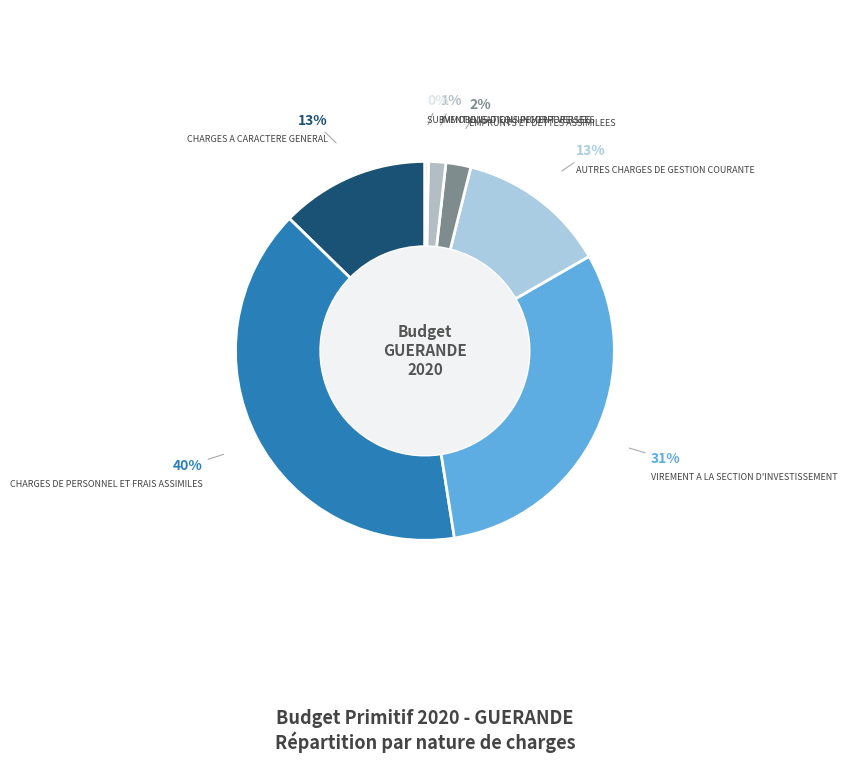

Is the sum of CHARGES DE PERSONNEL ET FRAIS ASSIMILES and EMPRUNTS ET DETTES ASSIMILEES greater than half?

No